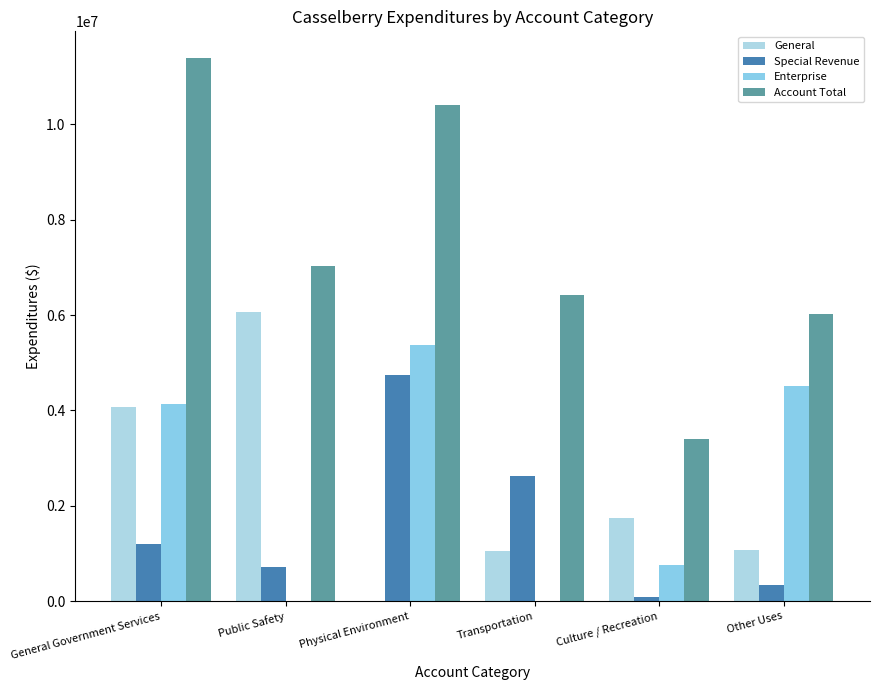

Rank the categories by Enterprise value from highest to lowest.

Physical Environment, Other Uses, General Government Services, Culture / Recreation, Public Safety, Transportation